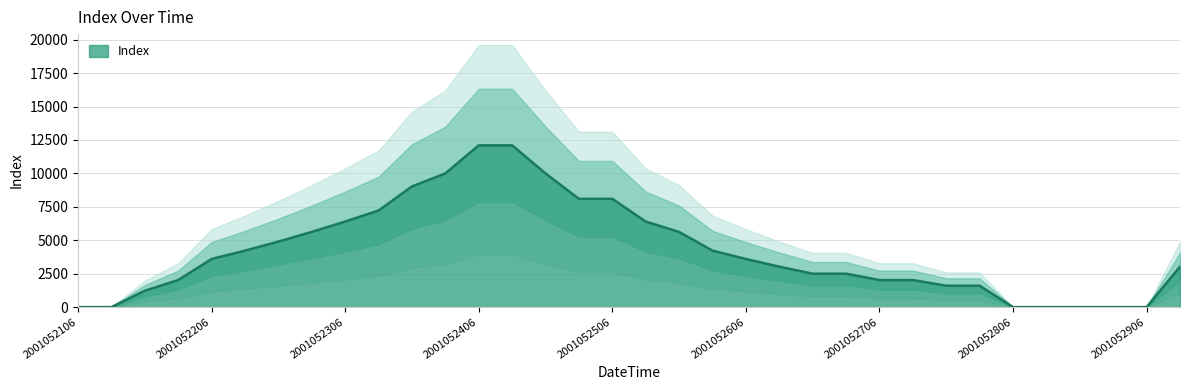

What is the difference between the maximum and minimum values?

12100